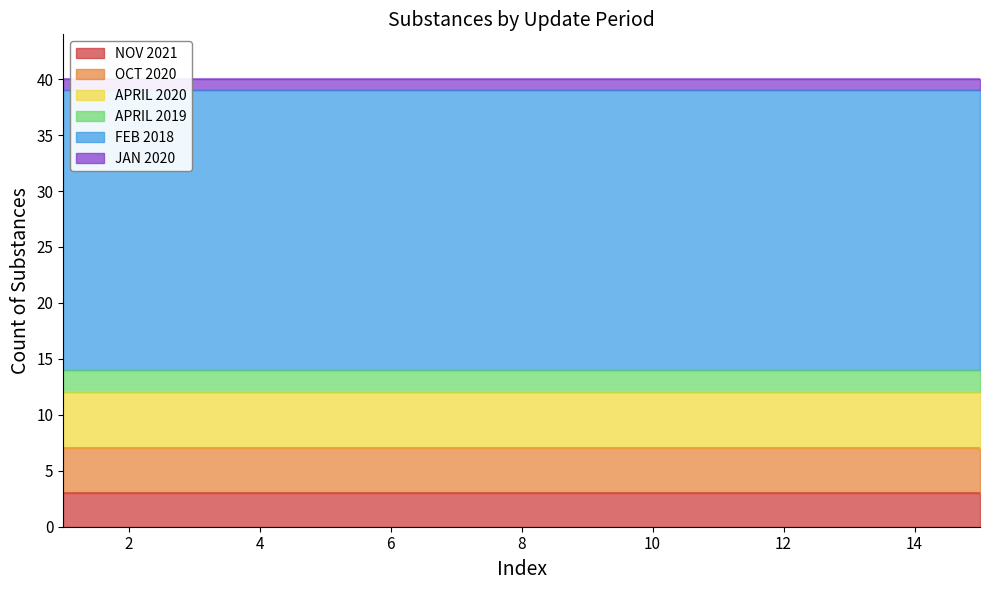

True or false: APRIL 2020 has more than 2 interior local peaks.

False